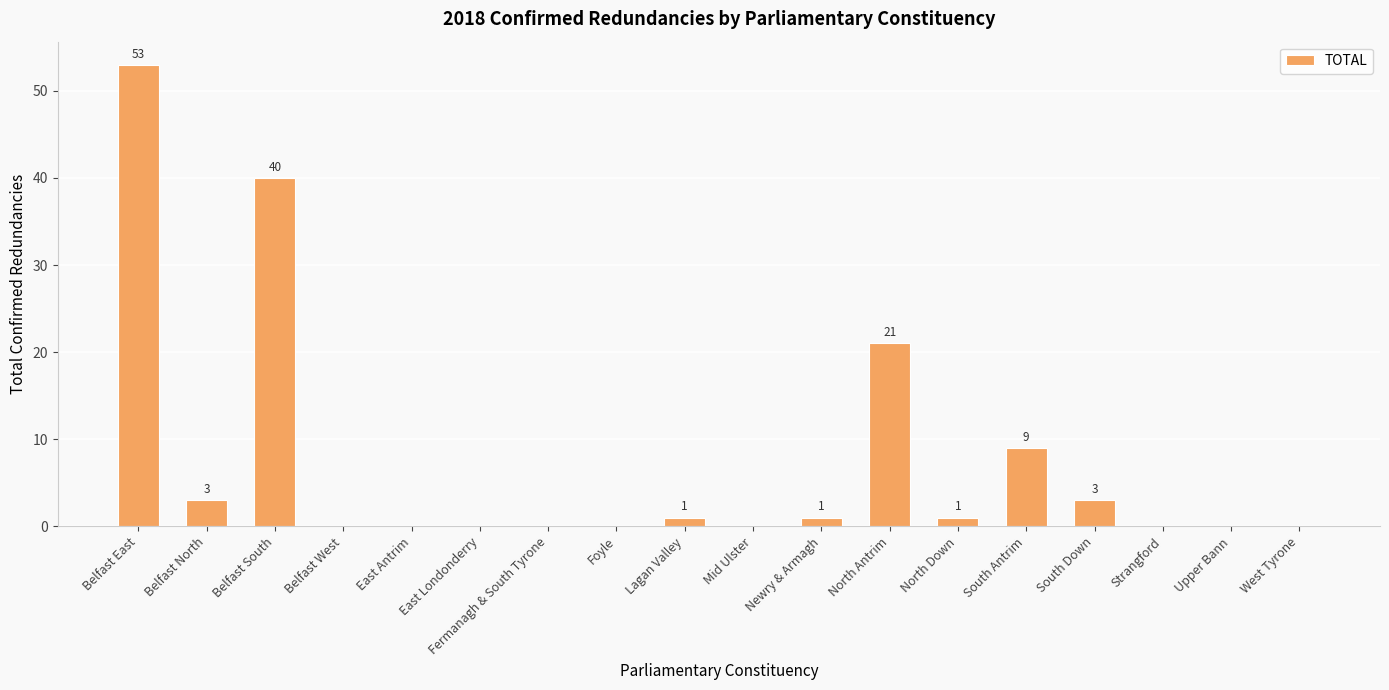

What is the maximum value shown in the chart?

53